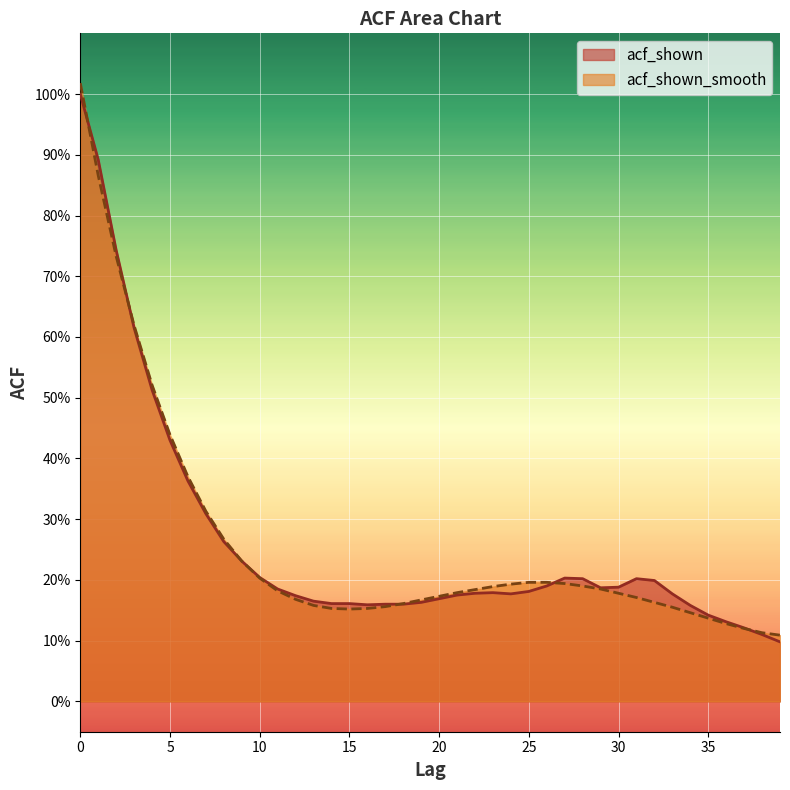

Where is acf_shown nearest to the value 0?

39